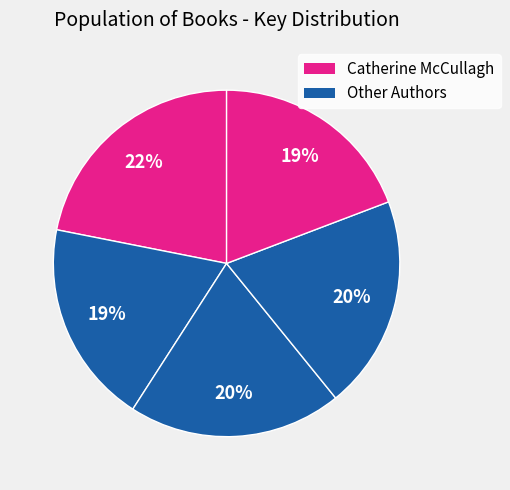

Count the number of slices in the pie.

5